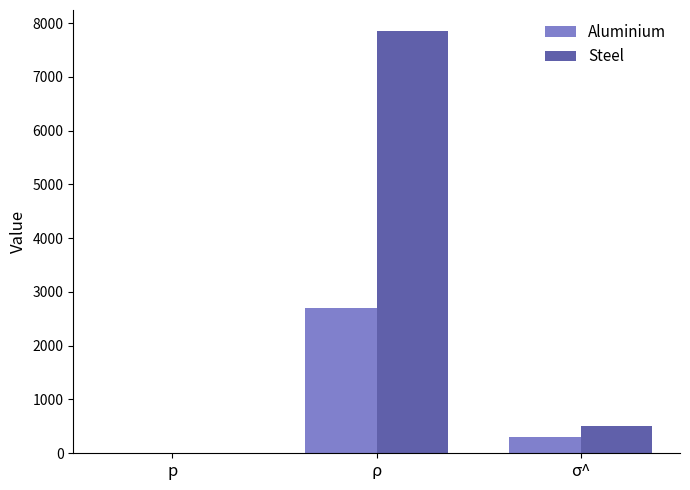

Where is Aluminium nearest to the value 1355?

σ^